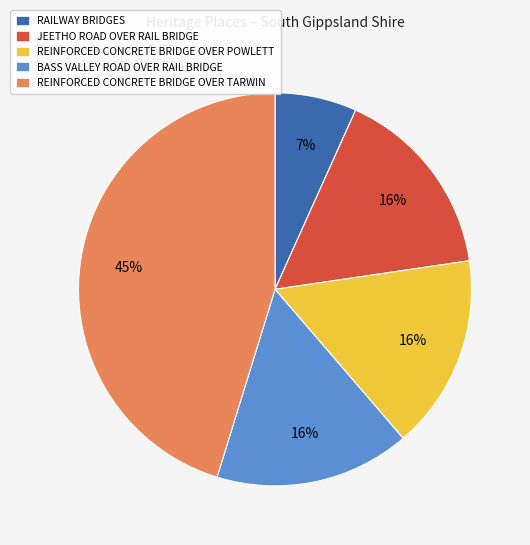

What is the largest slice in the pie chart?

REINFORCED CONCRETE BRIDGE OVER TARWIN